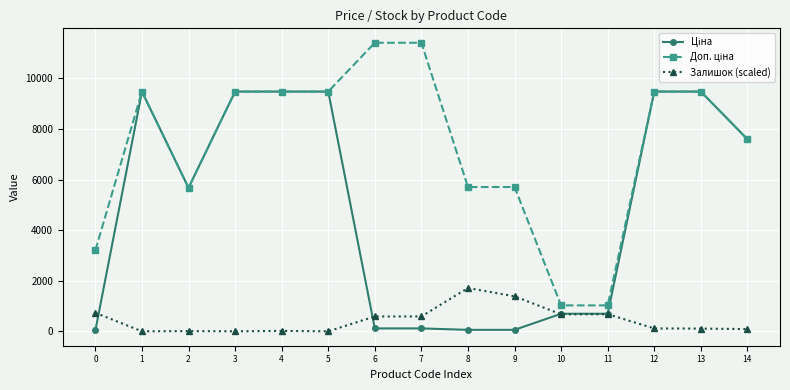

How many data points in Залишок (scaled) are less than 113?

7